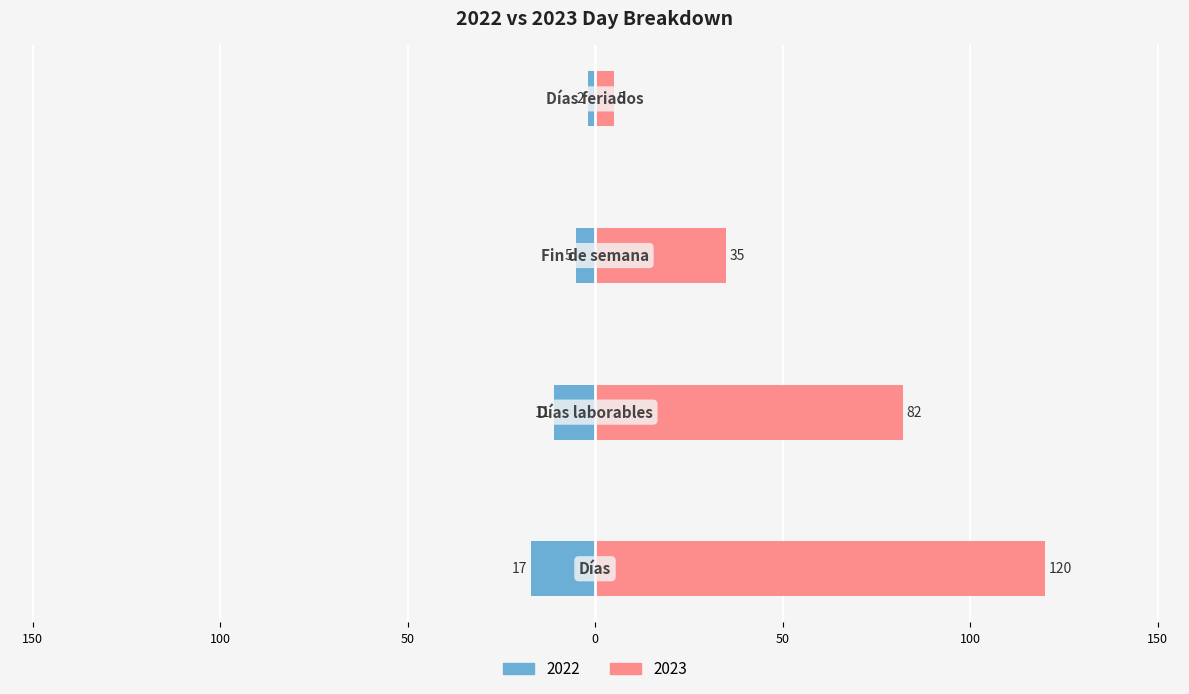

What position from the left is Días feriados?

4